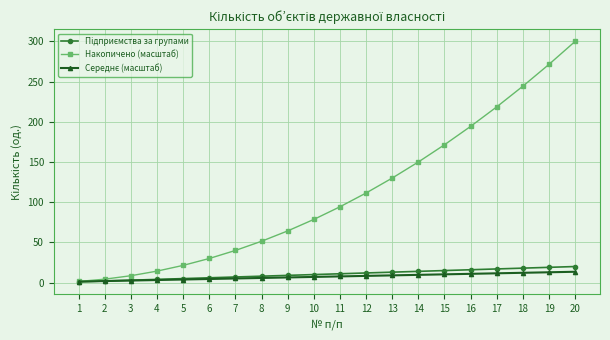

Which label corresponds to the largest value in the chart?

20